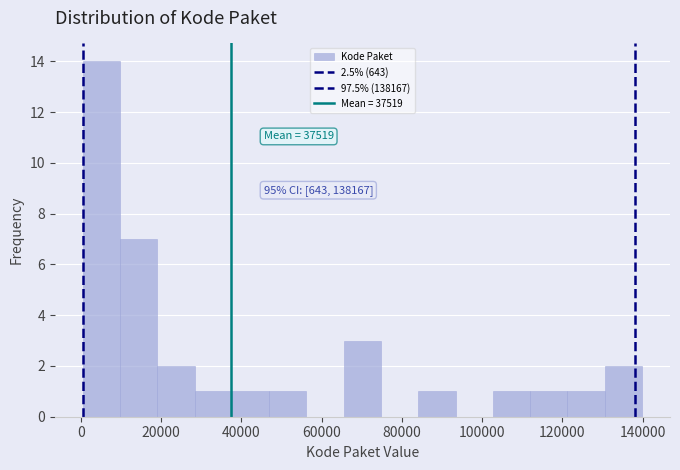

Which range on the x-axis has the tallest bar?

0 to 10000